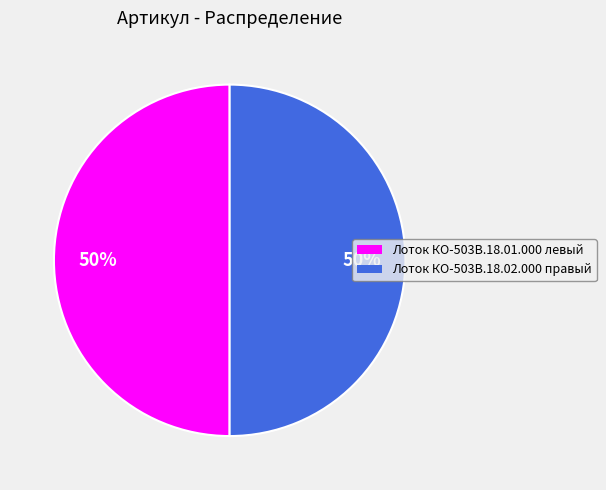

To the nearest percent, what percentage of the pie is Лоток КО-503В.18.02.000 правый?

50%